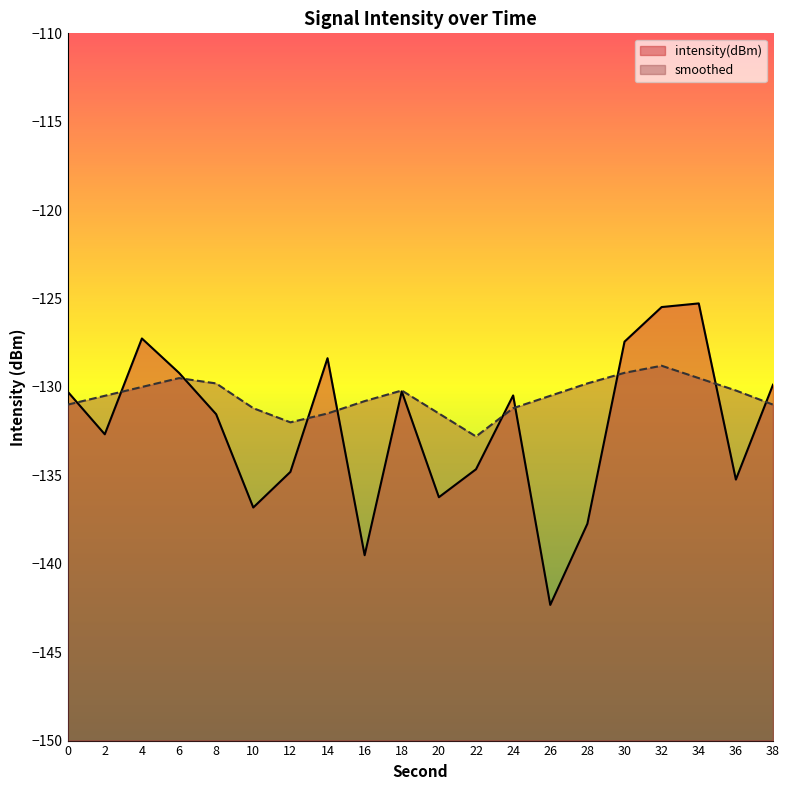

What value does the intensity(dBm) series have at 32?

-125.5